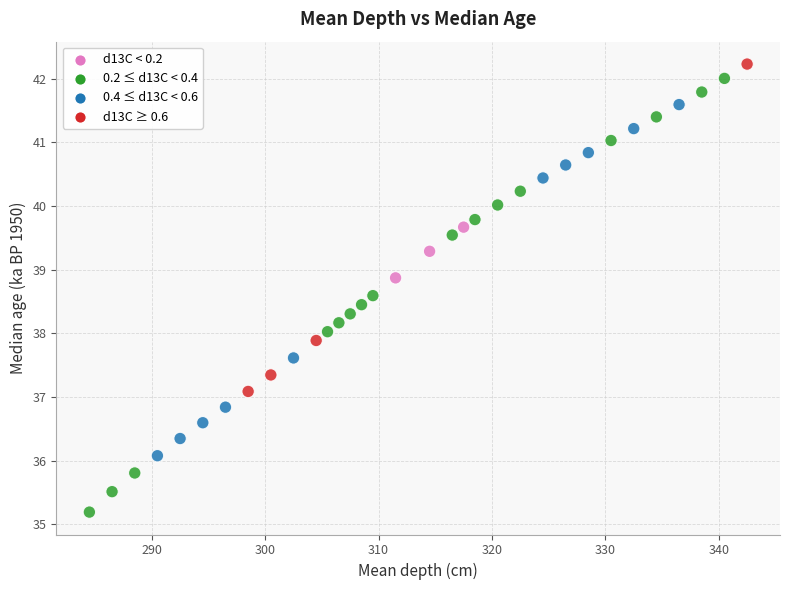

What is the range of X values (max minus min)?

58.0